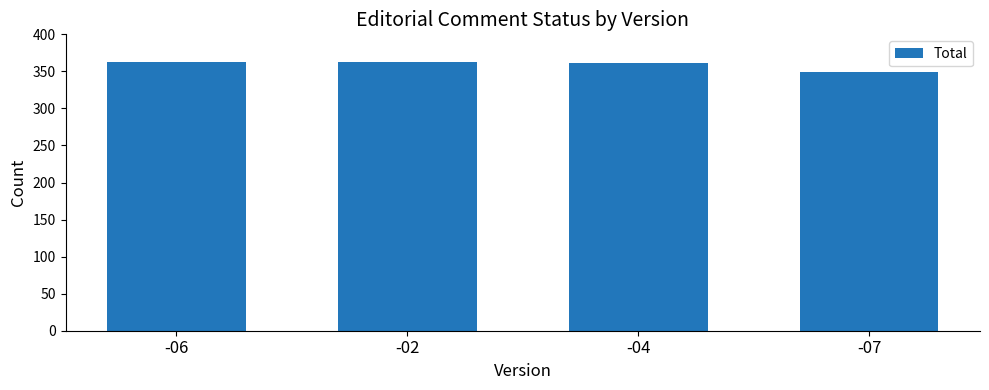

Are the bars grouped side by side (vs. stacked)?

No